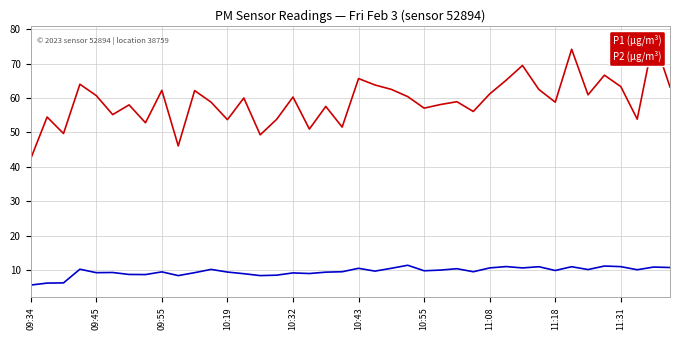

True or false: P2 (µg/m³) has a value of 4.1 at 09:45.

False